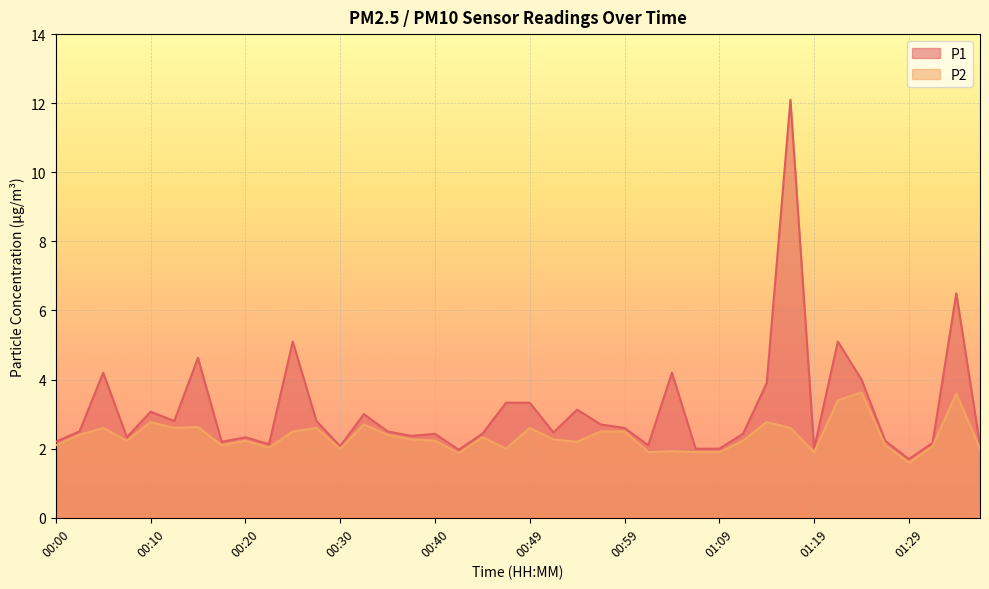

Which category has the highest value across all series?

01:16